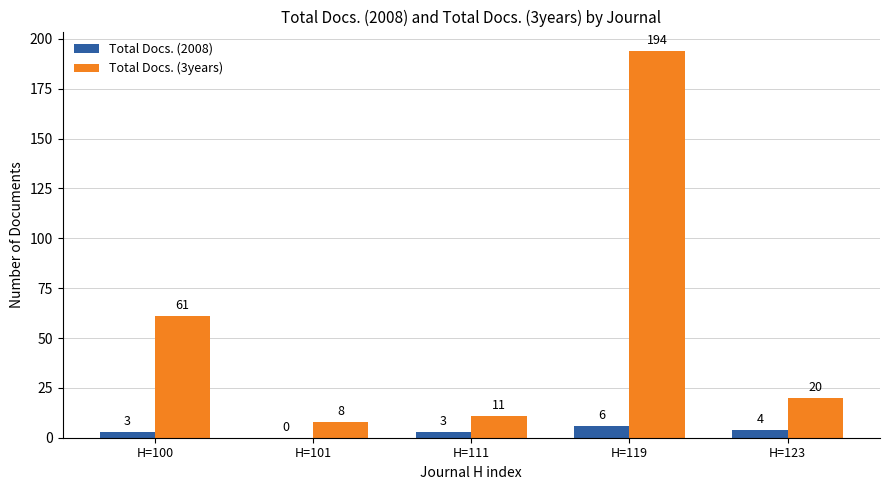

What is the maximum value for Total Docs. (2008)?

6